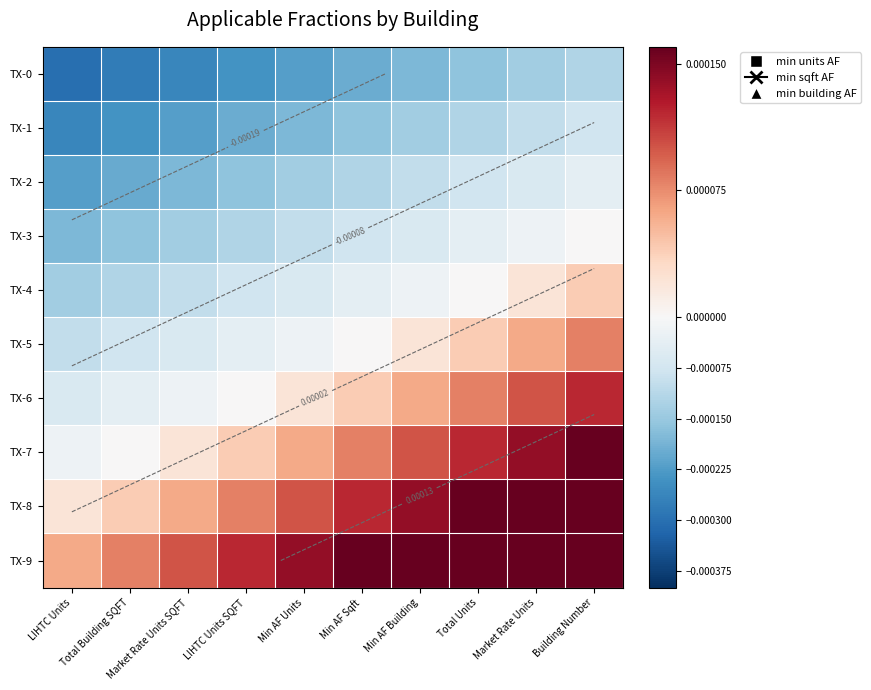

True or false: TX-0 has a value of -0.0 at Total Units.

False